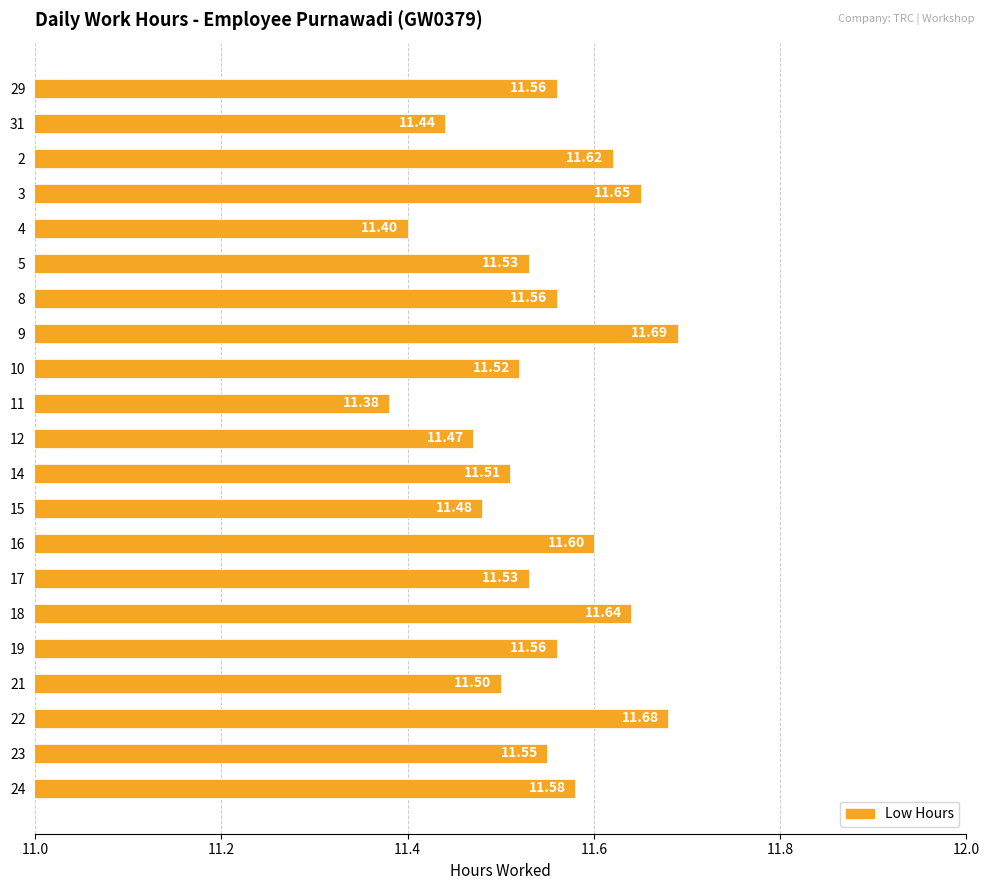

What is the difference between the values at 9 and 10?

0.2